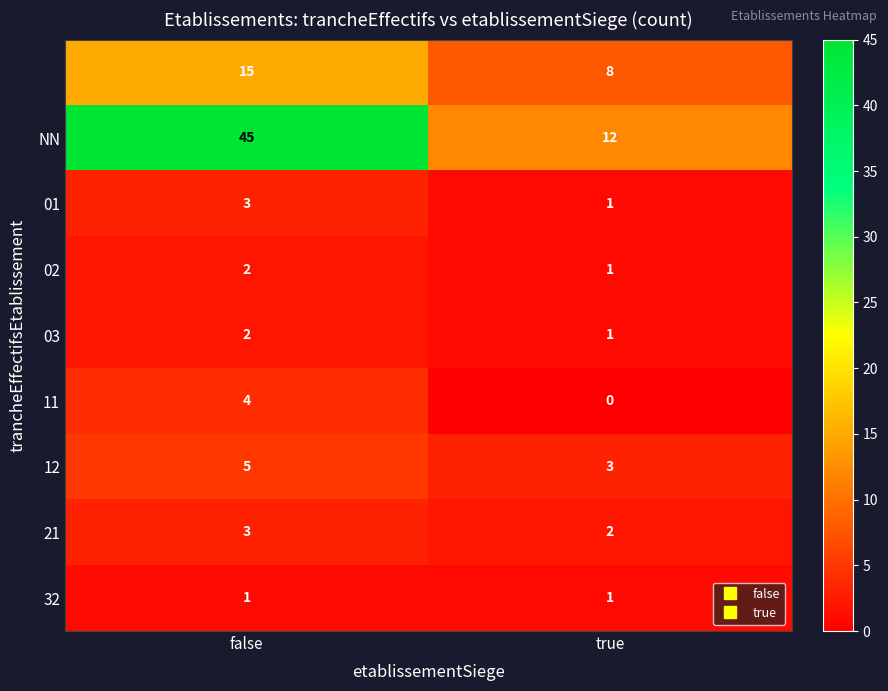

What is the difference between the highest and lowest values at false?

44